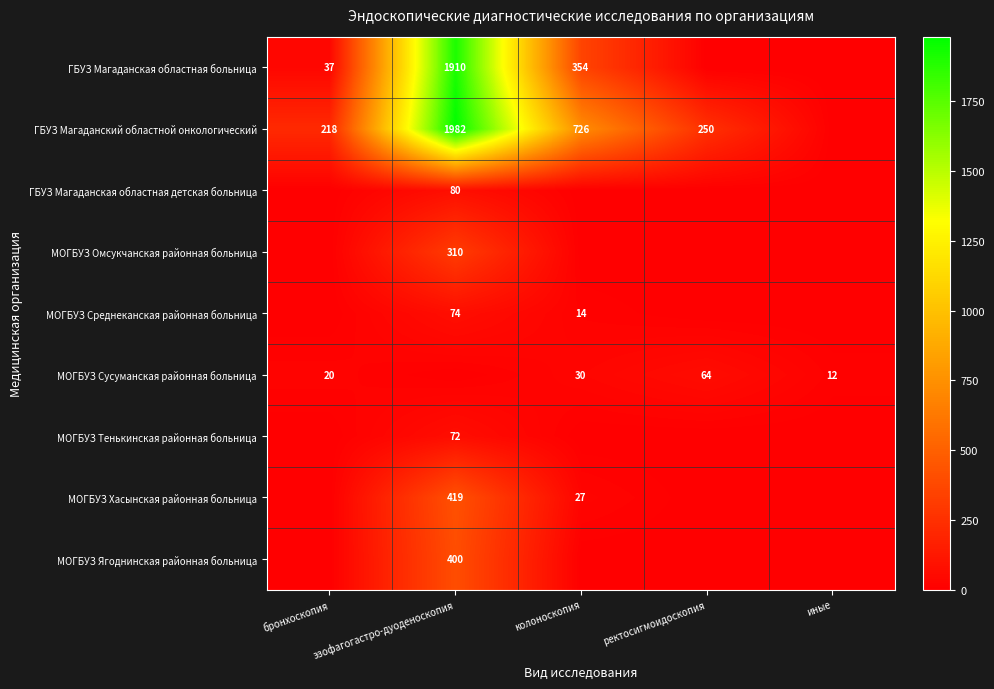

Is the value of МОГБУЗ Омсукчанская районная больница at эзофагогастро-дуоденоскопия greater than the value of ГБУЗ Магаданский областной онкологический at эзофагогастро-дуоденоскопия?

No